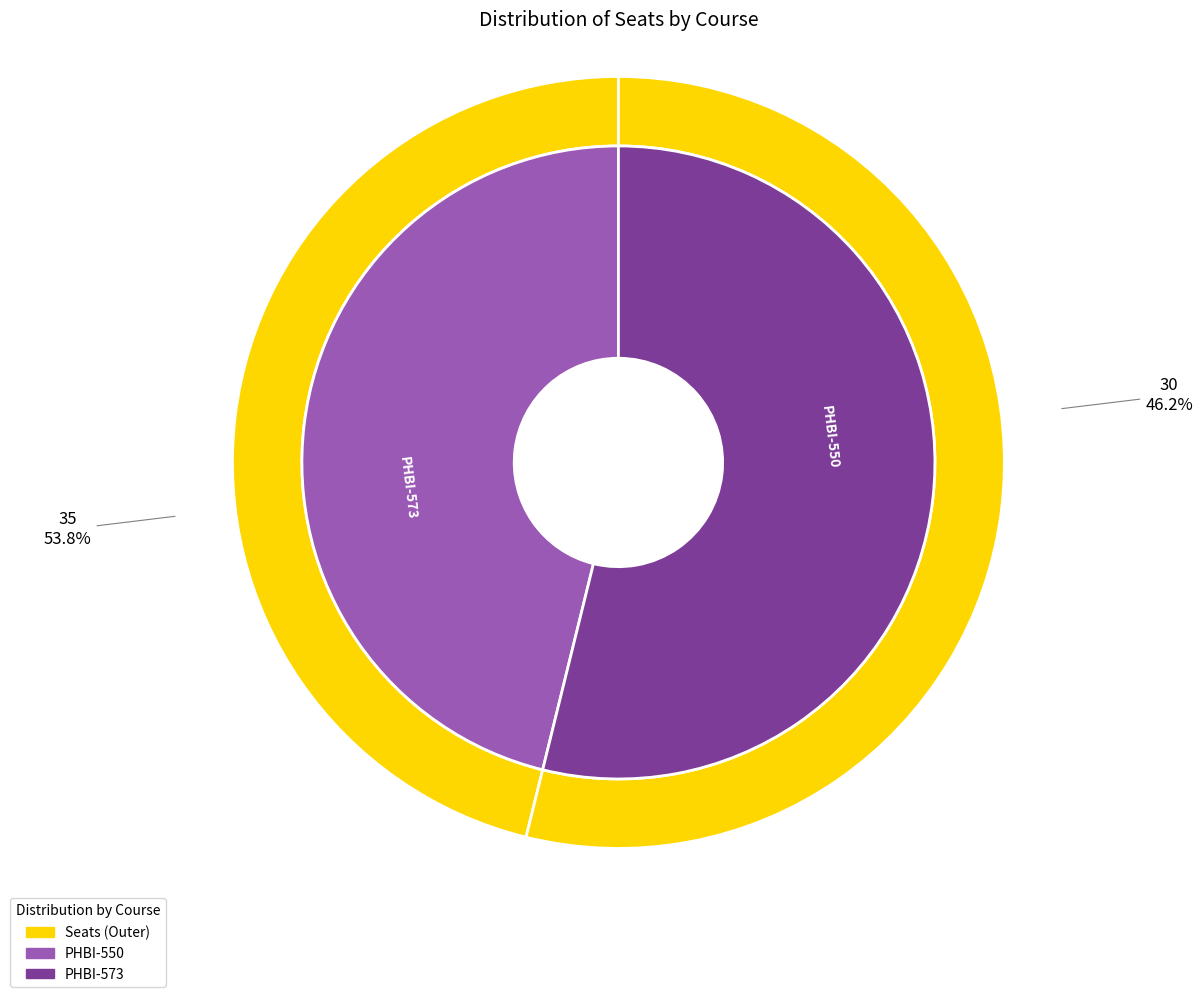

To the nearest percent, what percentage of the pie is PHBI-550?

46%